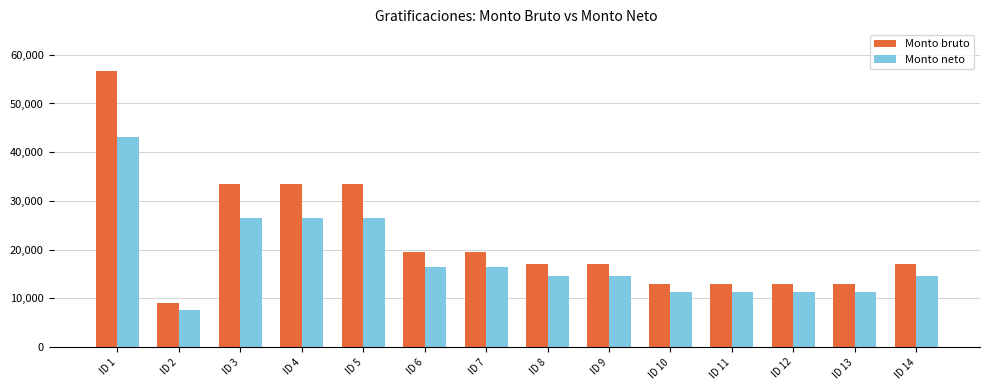

How many values in the Monto bruto series exceed 17046?

9